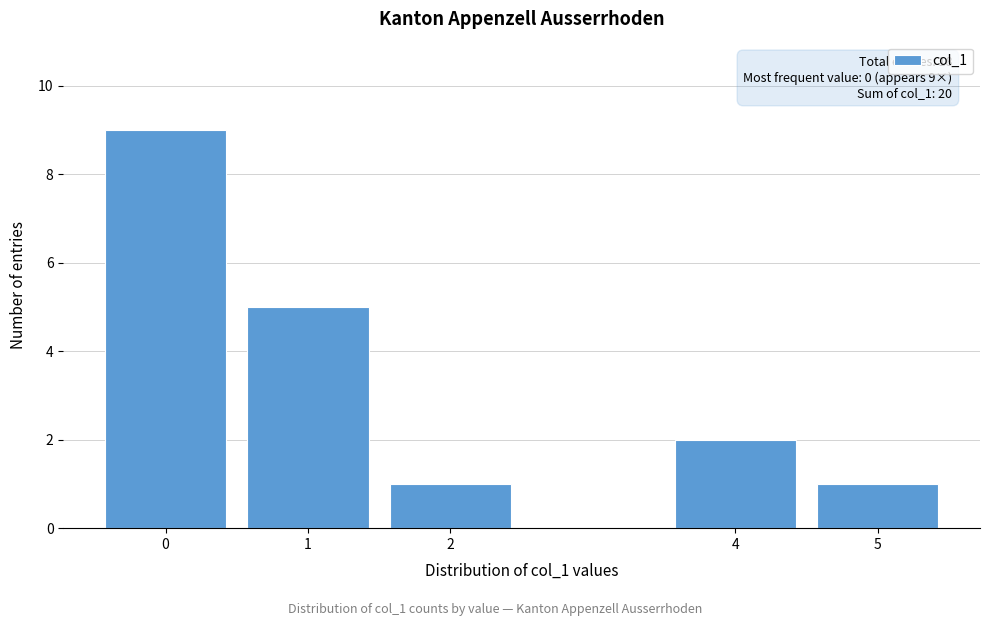

Reading left to right, extract all data points from this chart.

0=9	1=5	2=1	4=2	5=1